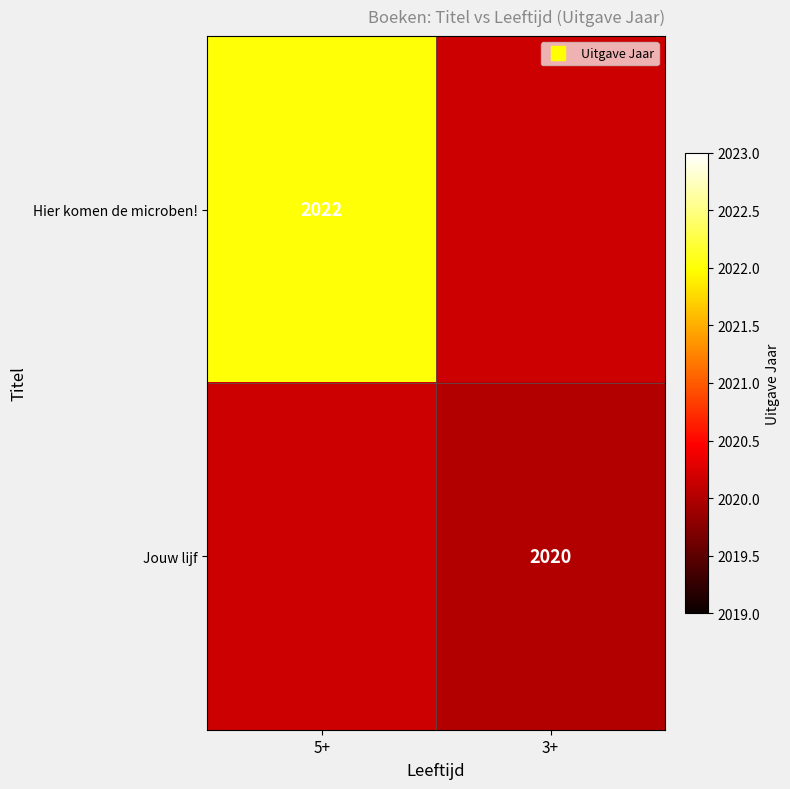

Is it true that Hier komen de microben! equals 1089.6 at 5+?

False